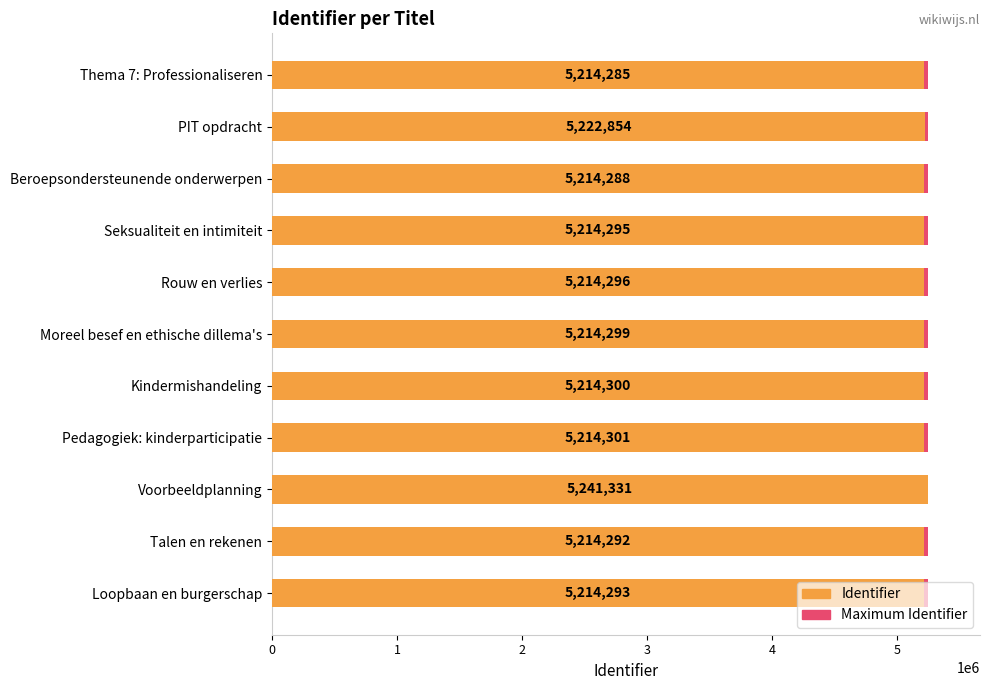

Rank the series by their maximum value, from highest to lowest.

Identifier, Maximum Identifier